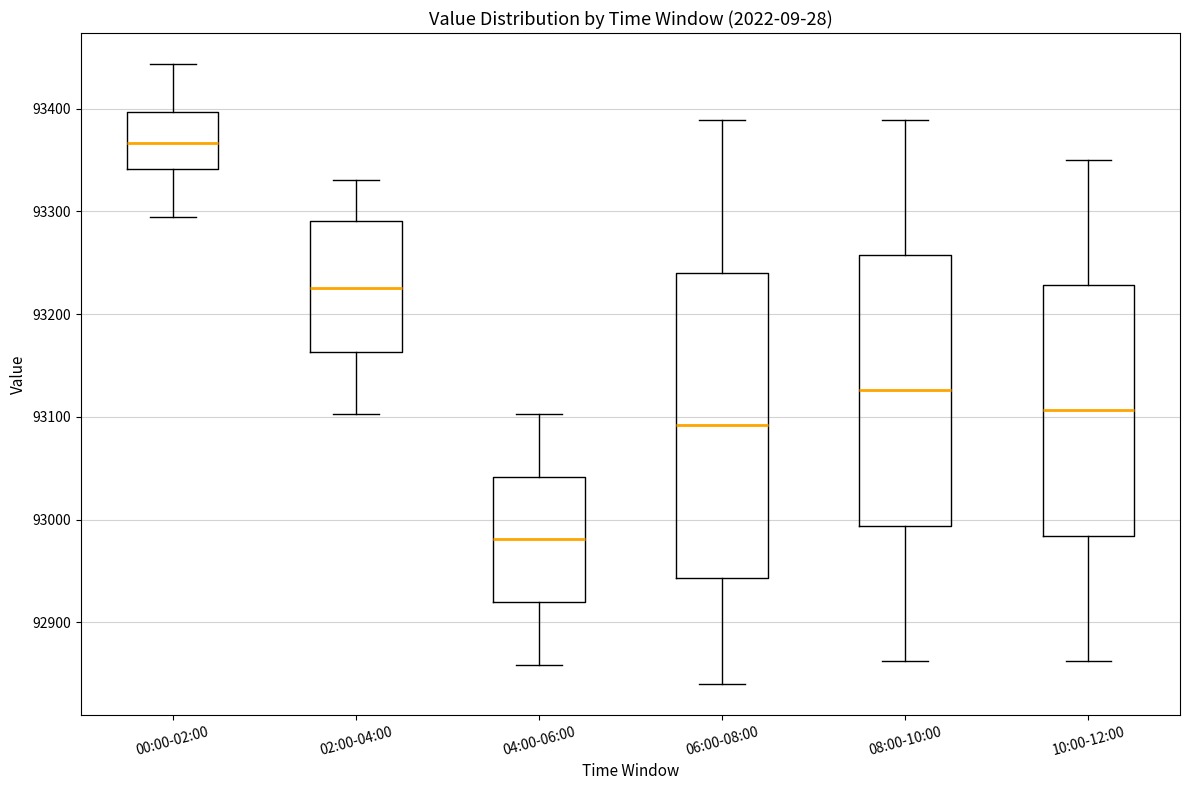

Which box has the lowest median line?

04:00-06:00